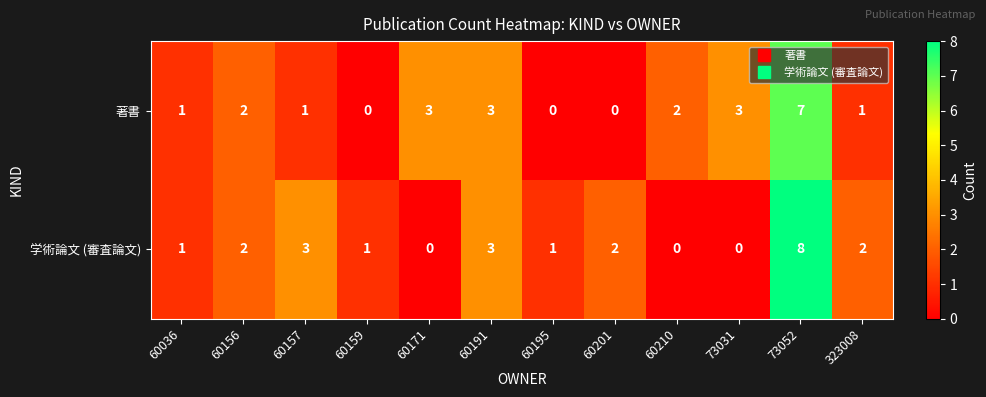

Reading left to right, list all the values displayed in this chart.

著書: 1	2	1	0	3	3	0	0	2	3	7	1
学術論文 (審査論文): 1	2	3	1	0	3	1	2	0	0	8	2